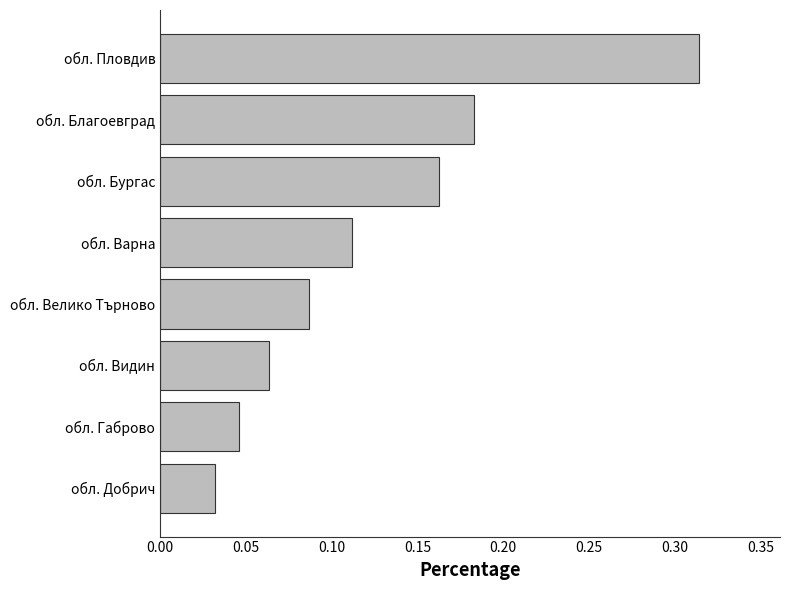

Which category has the lowest value across all series?

обл. Добрич